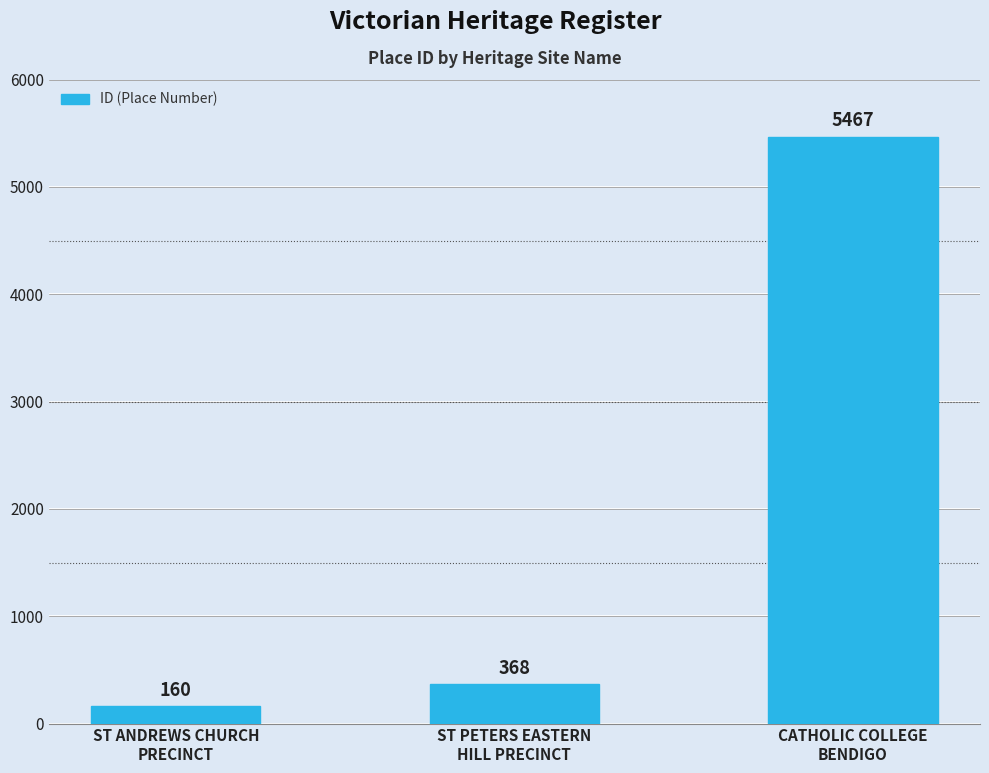

What is the value of the 2nd bar from the left?

368